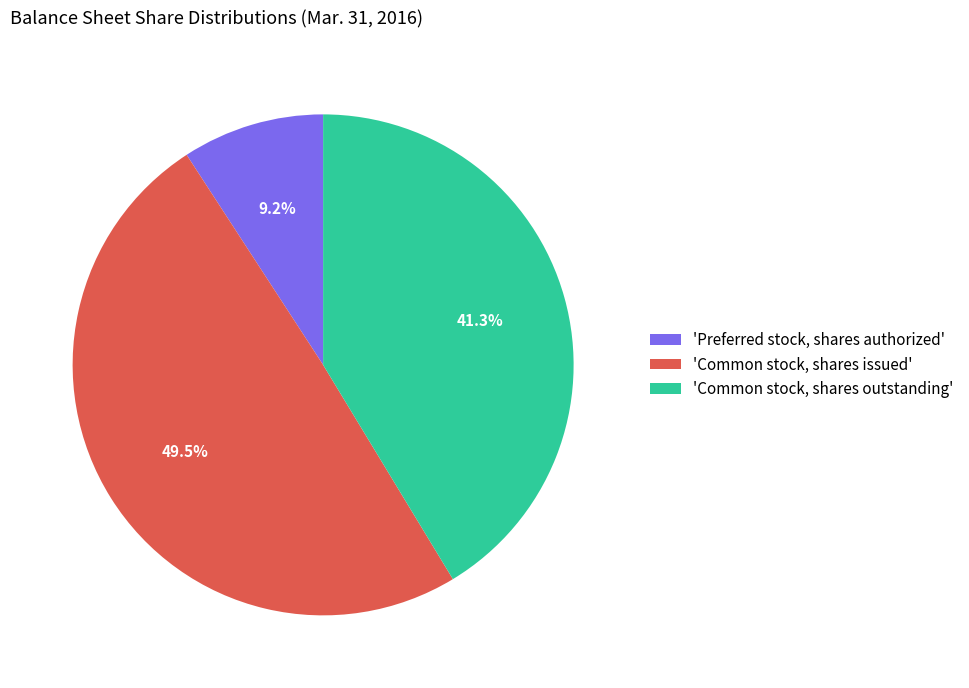

Rank the categories by value from highest to lowest.

'Common stock, shares issued', 'Common stock, shares outstanding', 'Preferred stock, shares authorized'